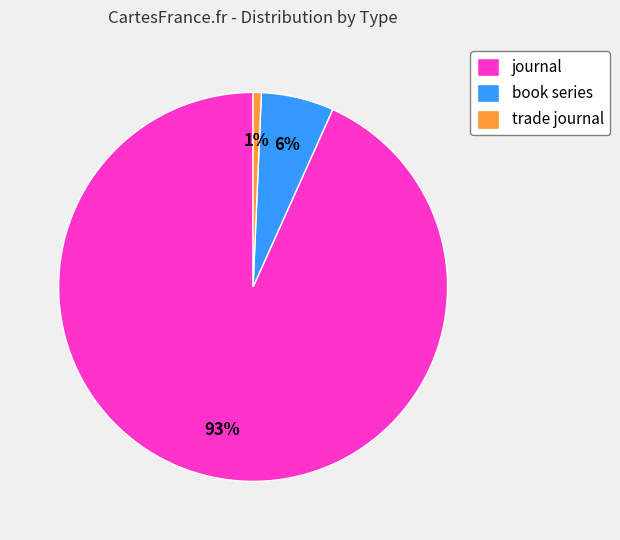

How many slices are in this pie chart?

3